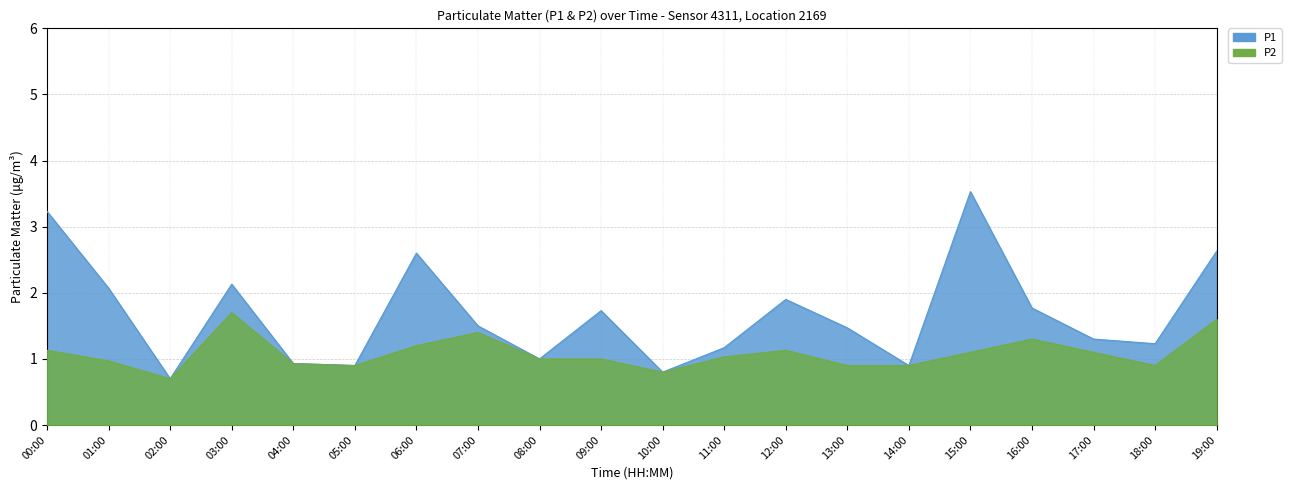

Which series has the widest spread of values?

P1